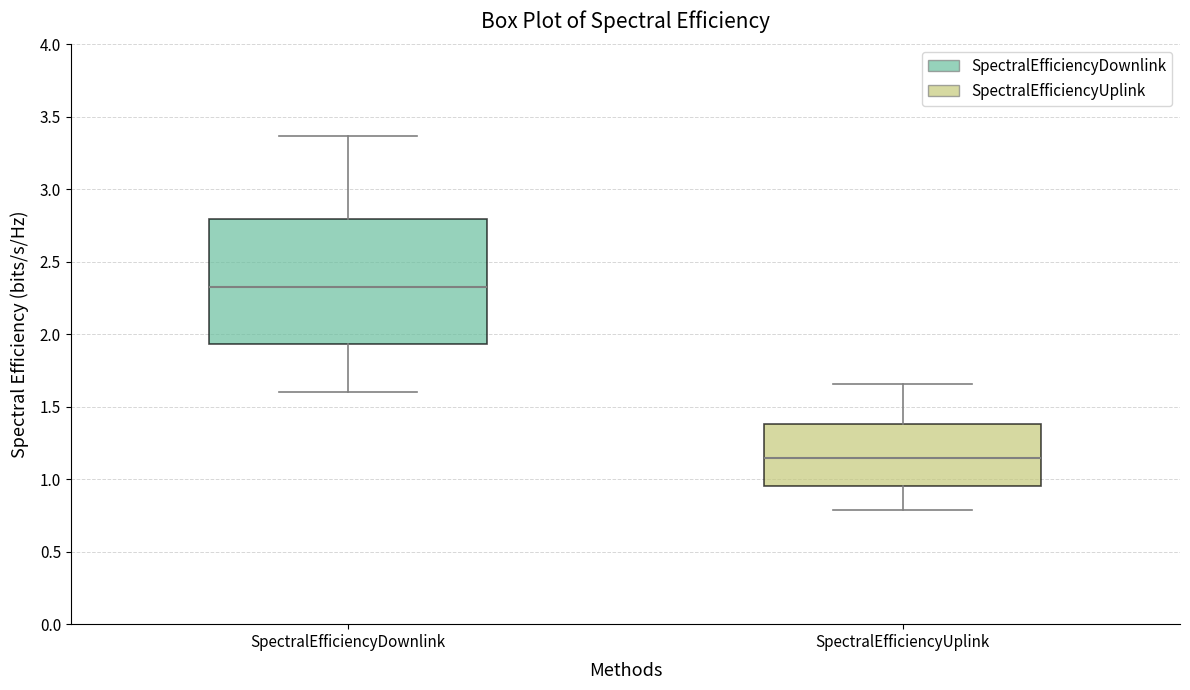

Reading left to right, transcribe this box plot: for each box, give where its median line is, the range the box spans, and where its two whiskers end, as read against the y-axis. The values are not printed on the chart, so give them approximately, as read against the axis.

SpectralEfficiencyDownlink: median 2.35, box 1.95 to 2.80, whiskers 1.60 to 3.35
SpectralEfficiencyUplink: median 1.15, box 0.95 to 1.40, whiskers 0.80 to 1.65